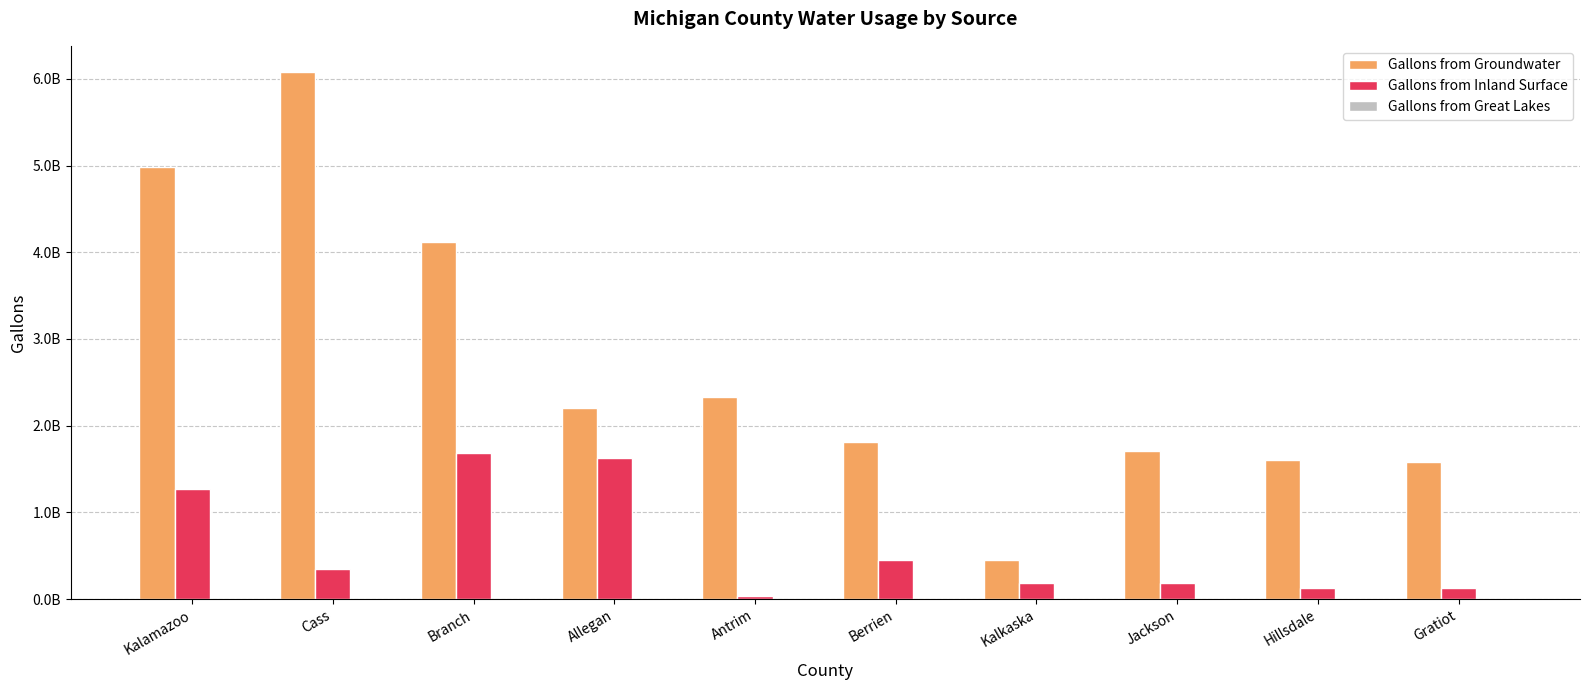

What is the maximum value shown in the chart?

6076784216